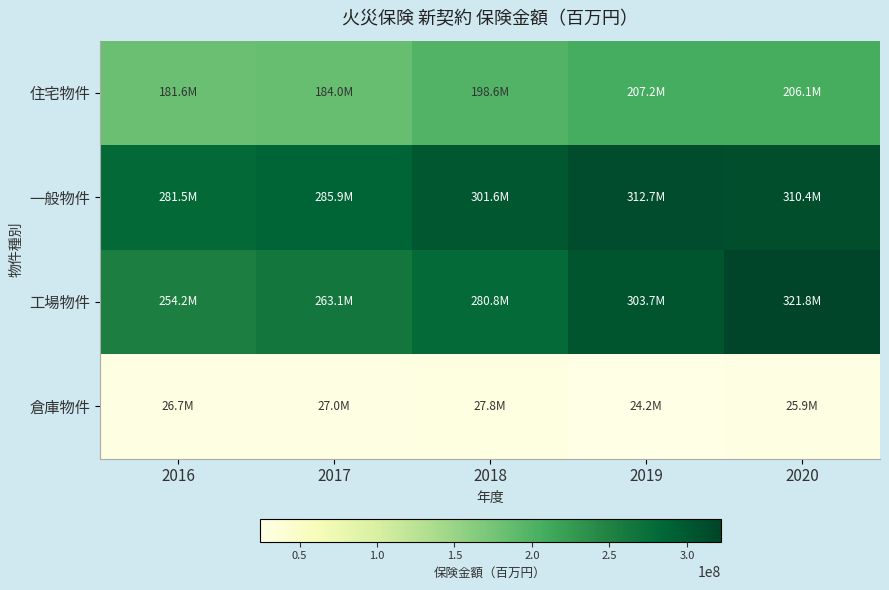

Reading left to right, extract all data points from this chart.

住宅物件: 2016=181648541	2017=184043766	2018=198561625	2019=207191693	2020=206123649
一般物件: 2016=281525797	2017=285885759	2018=301594174	2019=312704322	2020=310400295
工場物件: 2016=254200192	2017=263102433	2018=280843257	2019=303723812	2020=321755155
倉庫物件: 2016=26688342	2017=26979758	2018=27753558	2019=24248680	2020=25947026